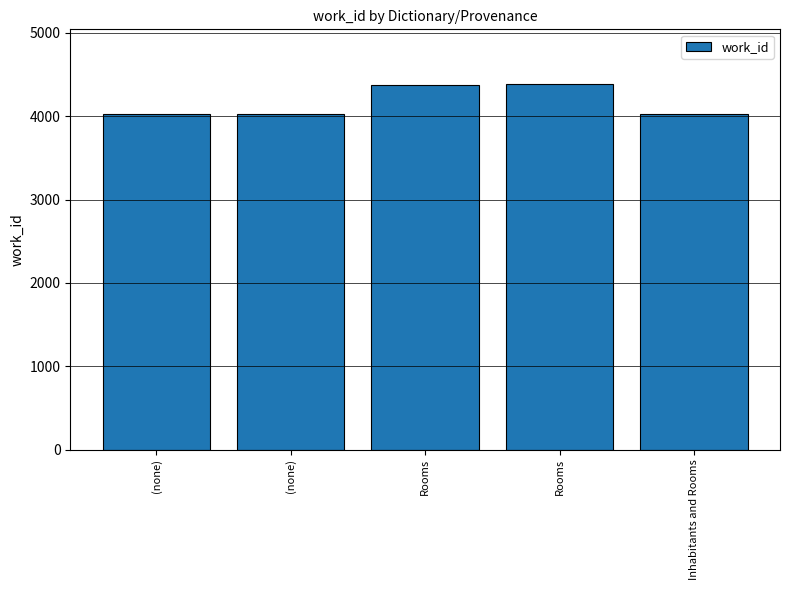

Is it true that the value at Rooms is 6627?

False